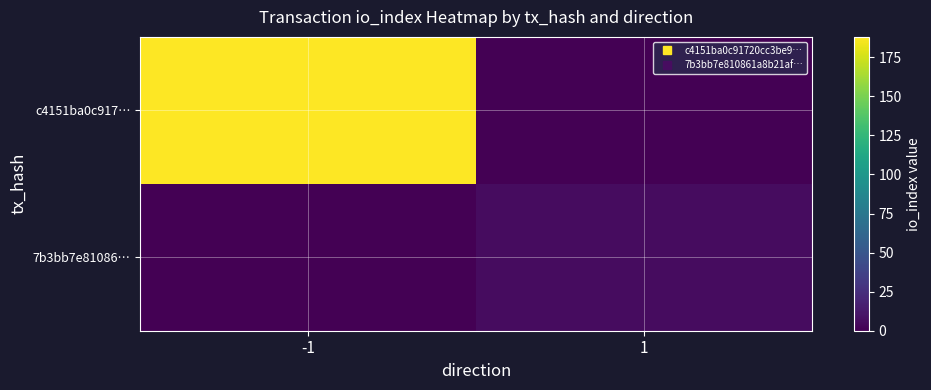

List the series in order of their peak value, lowest first.

7b3bb7e81086…, c4151ba0c917…